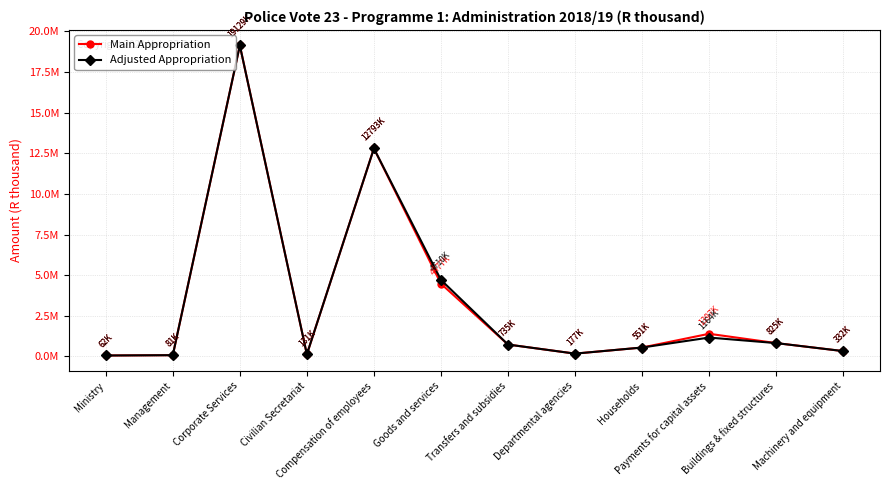

Does the chart have visible grid lines?

Yes